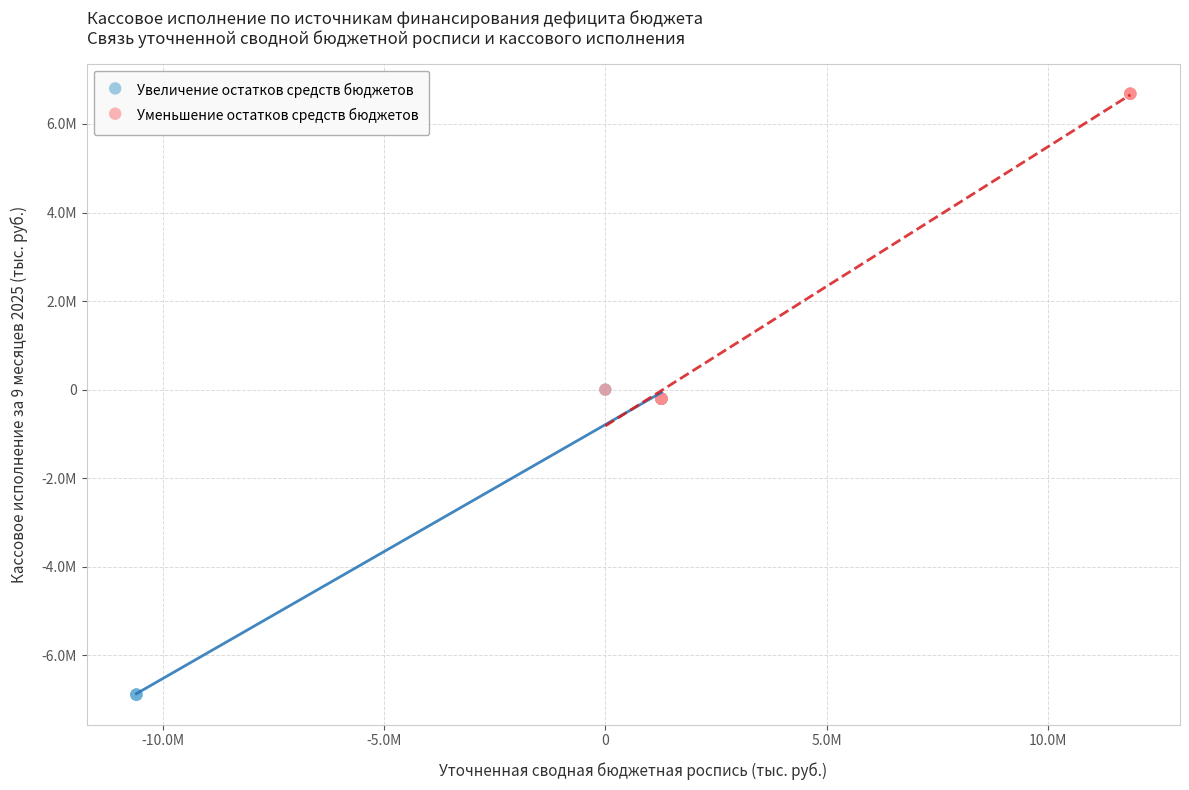

What are all the series names shown in the legend?

Увеличение остатков средств бюджетов, Уменьшение остатков средств бюджетов